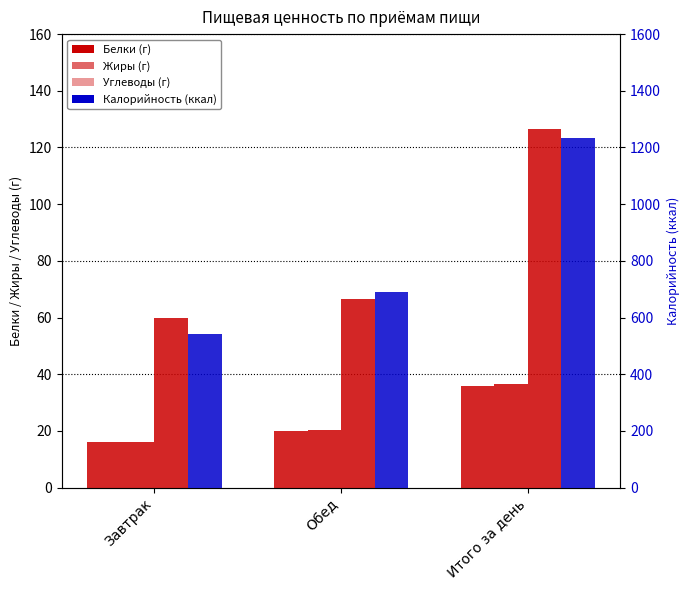

At how many categories does at least one series exceed 898?

1